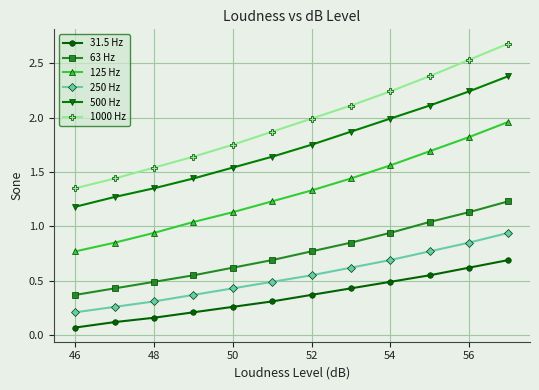

What is the sum of all 63 Hz values?

9.1